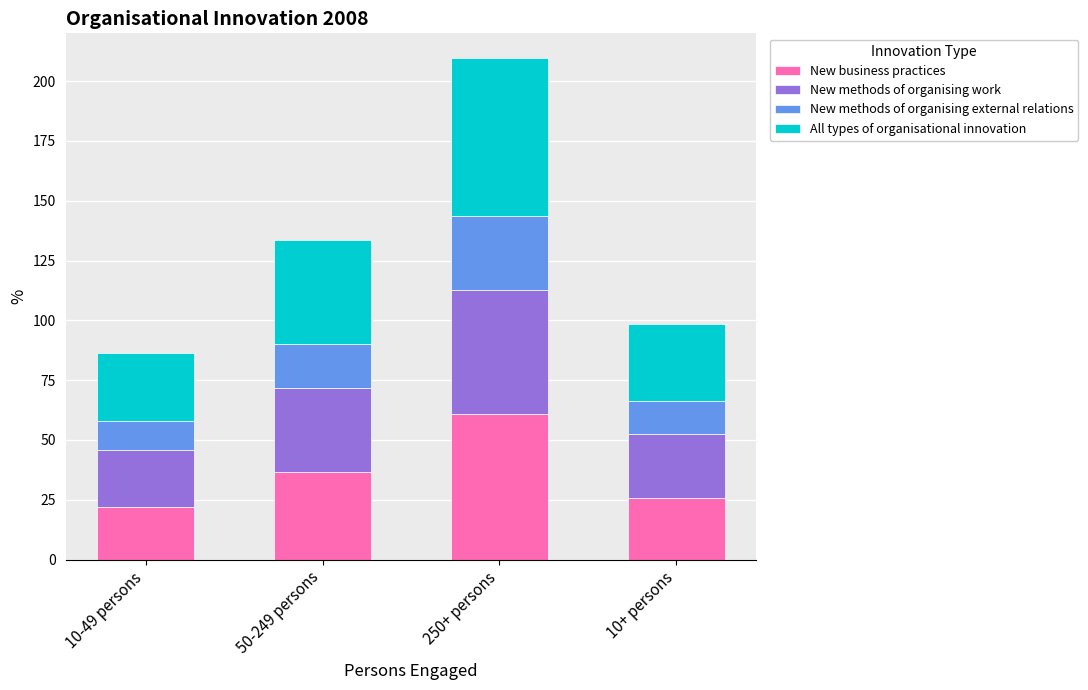

Does the chart contain stacked bars?

Yes